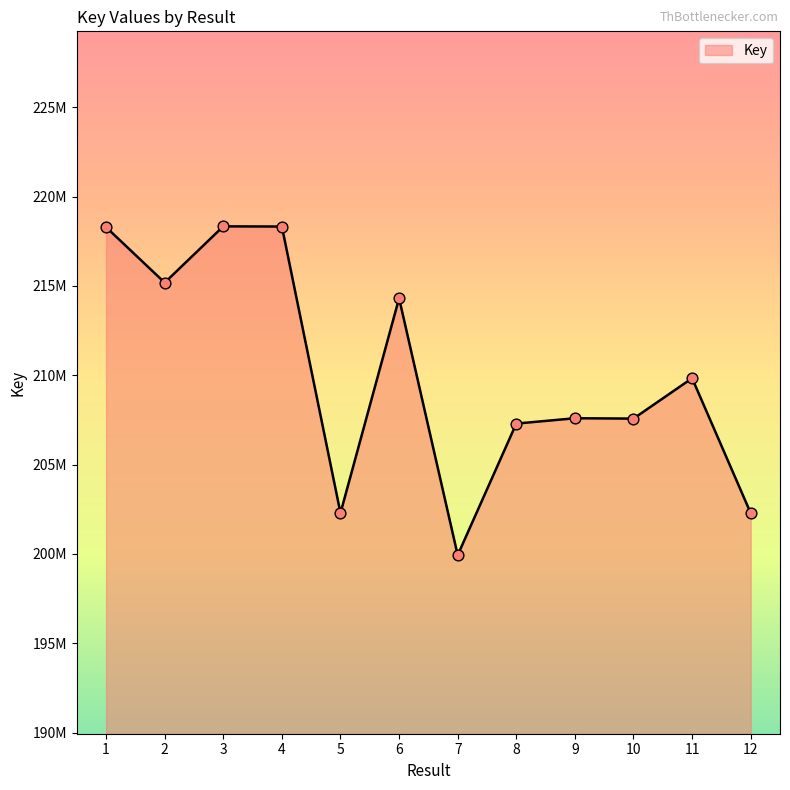

Does the chart have visible grid lines?

No